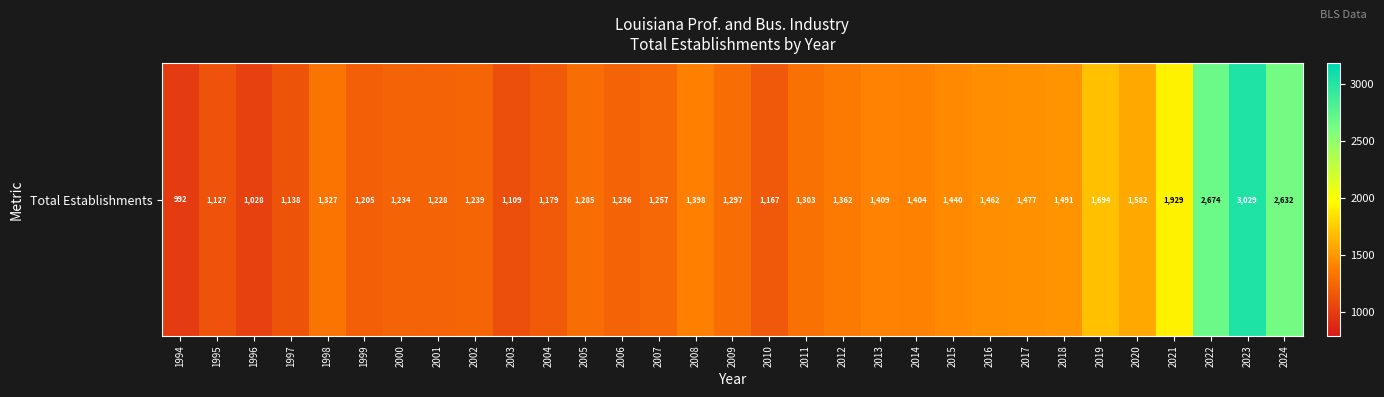

Reading left to right, list all the values displayed in this chart.

1994=992	1995=1127	1996=1028	1997=1138	1998=1327	1999=1205	2000=1234	2001=1228	2002=1239	2003=1109	2004=1179	2005=1285	2006=1236	2007=1257	2008=1398	2009=1297	2010=1167	2011=1303	2012=1362	2013=1409	2014=1404	2015=1440	2016=1462	2017=1477	2018=1491	2019=1694	2020=1582	2021=1929	2022=2674	2023=3029	2024=2632